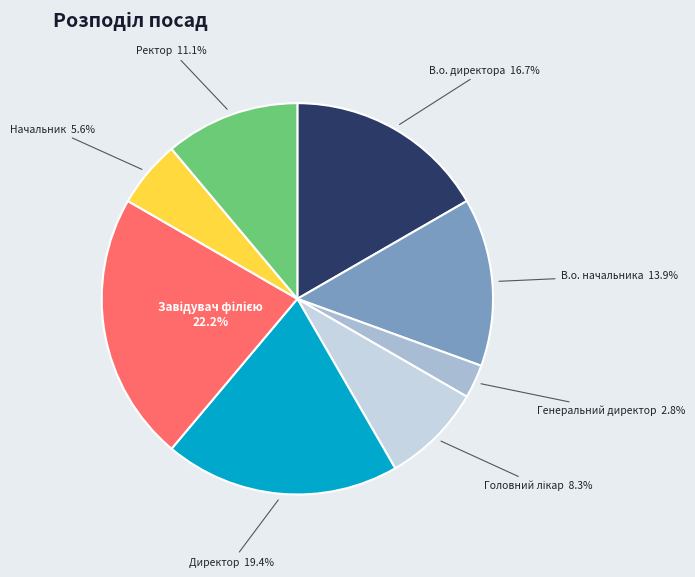

Approximately how many times larger is the value at В.о. директора 16.7% compared to Начальник 5.6%?

3.0